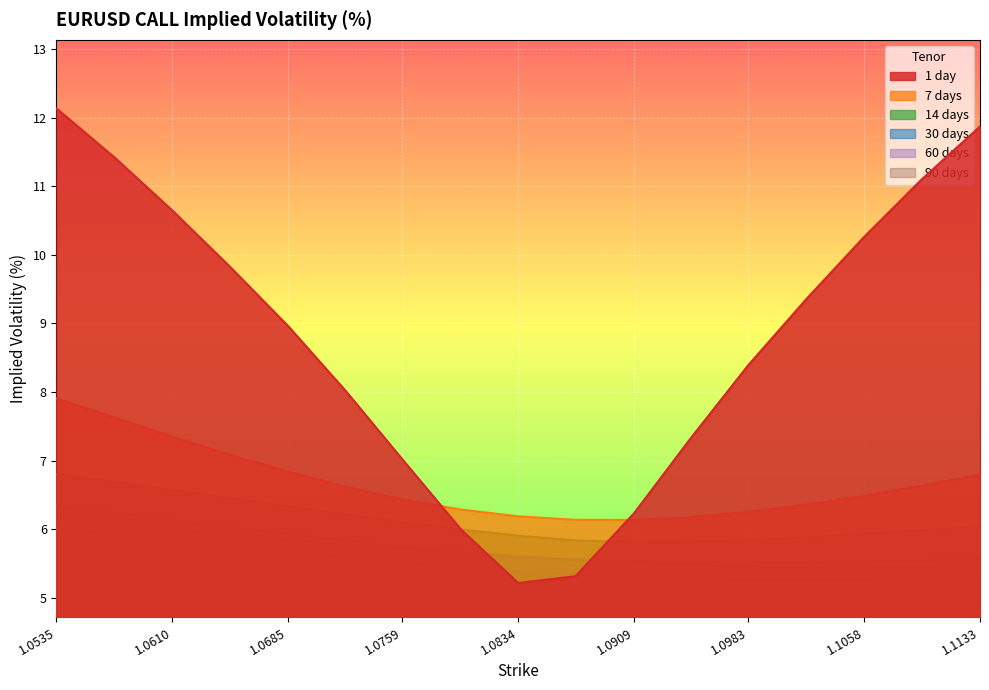

What is the difference between the second highest and minimum values in the 90 days series?

0.6